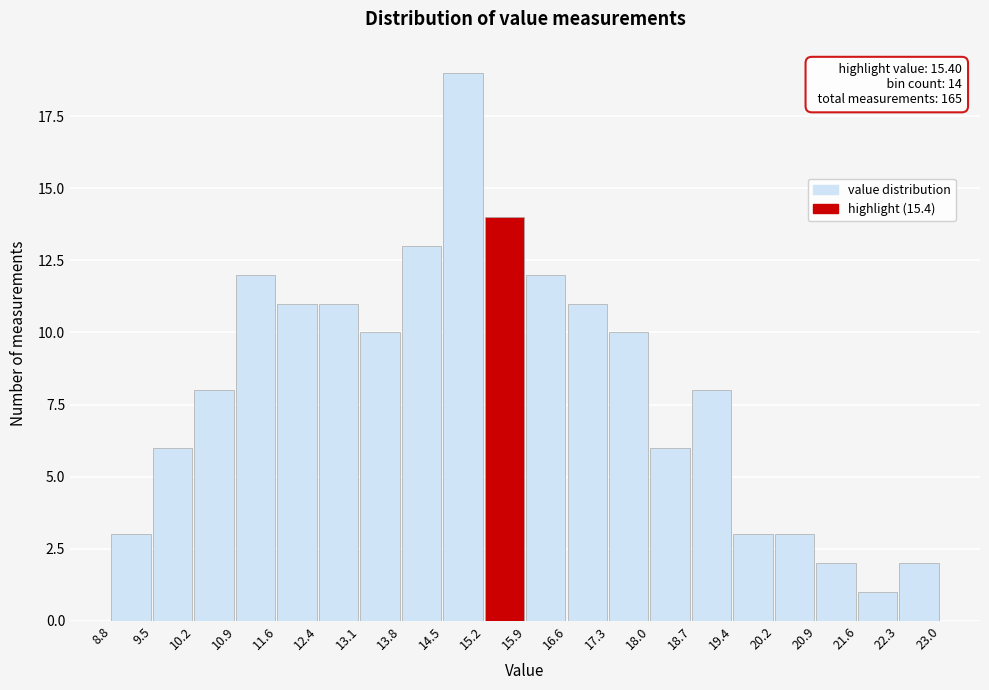

Over which range of the x-axis is the bar tallest?

14.5 to 15.2